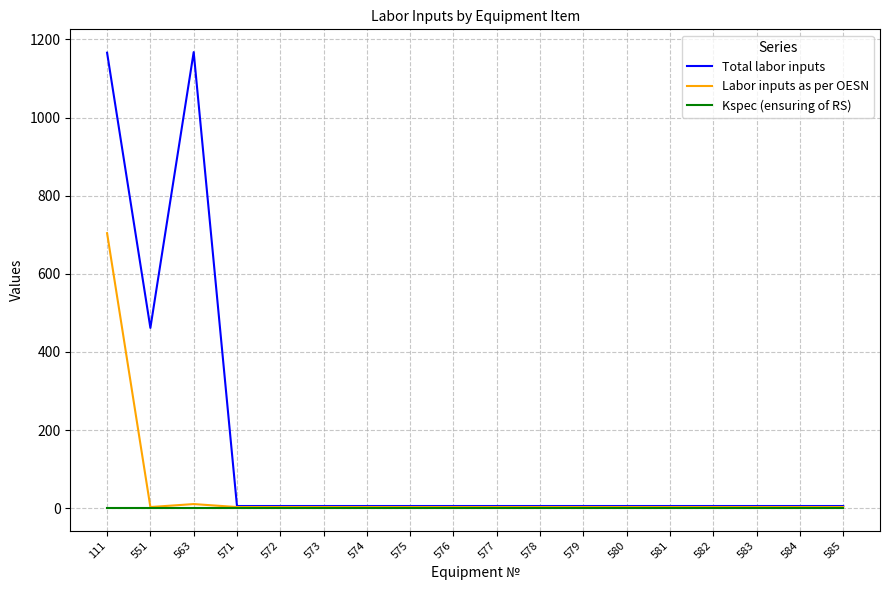

What is the minimum value shown in the chart?

1.2